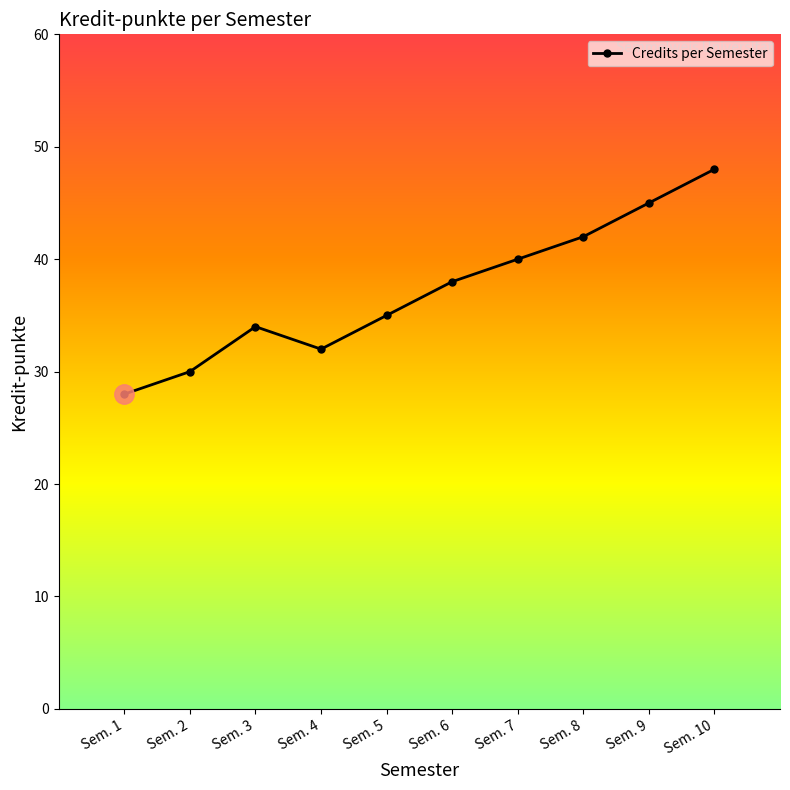

List the labels in order of value, largest first.

Sem. 10, Sem. 9, Sem. 8, Sem. 7, Sem. 6, Sem. 5, Sem. 3, Sem. 4, Sem. 2, Sem. 1